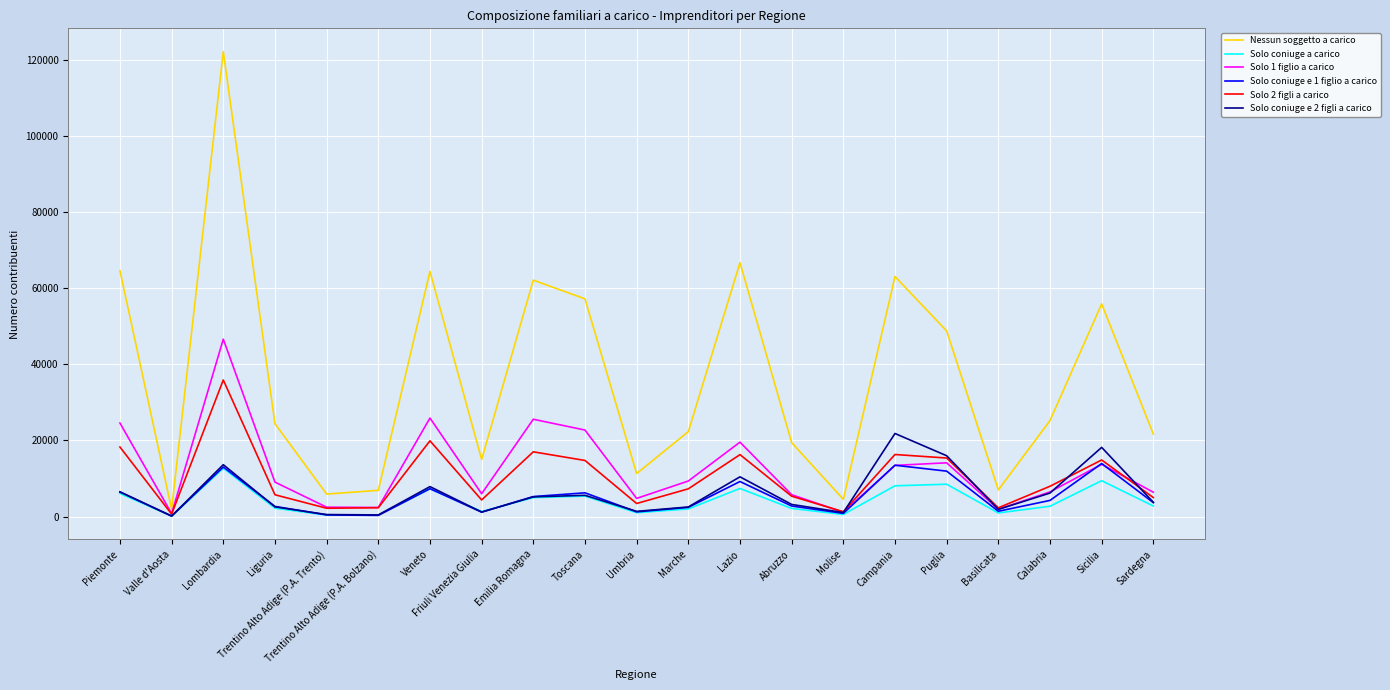

True or false: Nessun soggetto a carico has a value of 32427 at Abruzzo.

False